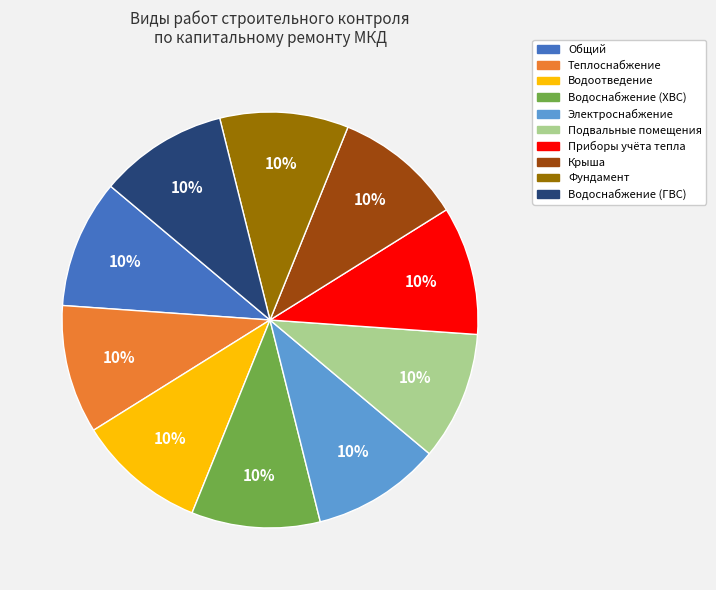

To the nearest percent, what is the average slice percentage?

10%